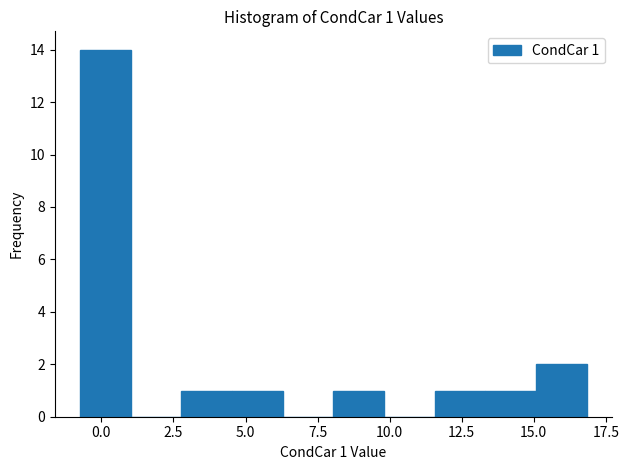

Around what value on the x-axis is the tallest bar? Give the approximate position of its centre, as read against the axis.

0.0